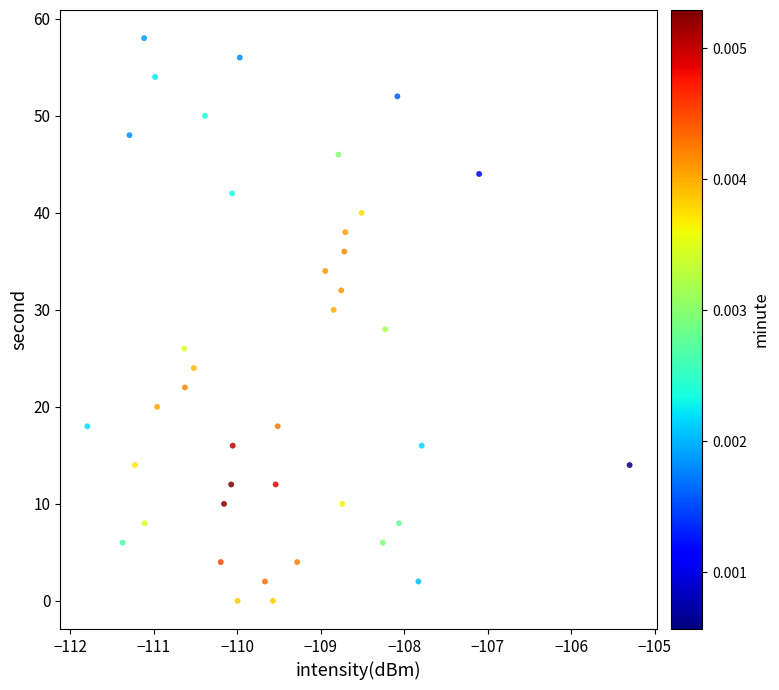

What is the range of Y values (max minus min)?

58